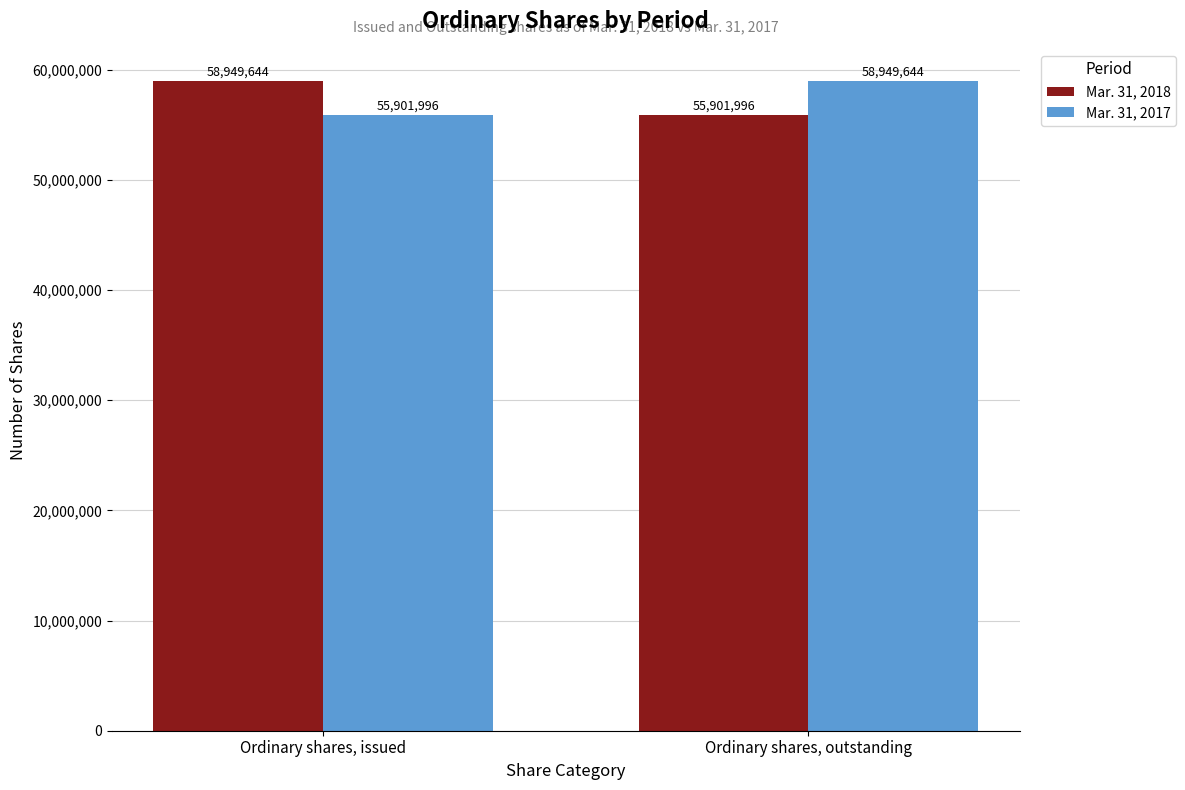

Reading left to right, extract all data points from this chart.

Mar. 31, 2018: 58949644	55901996
Mar. 31, 2017: 55901996	58949644